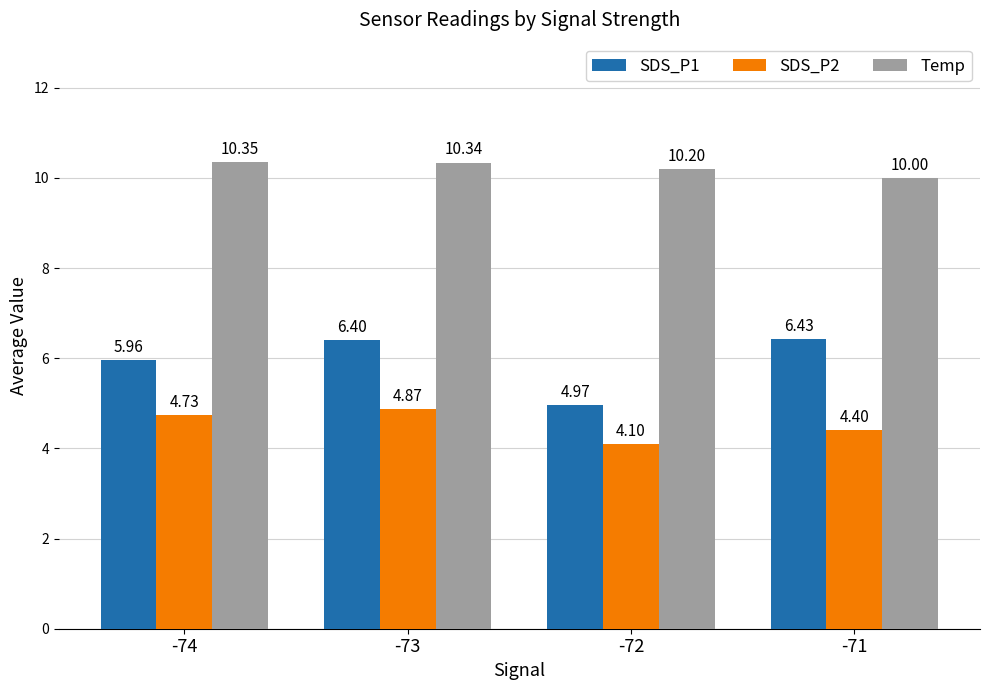

Which category has the highest value in the SDS_P1 series?

-71